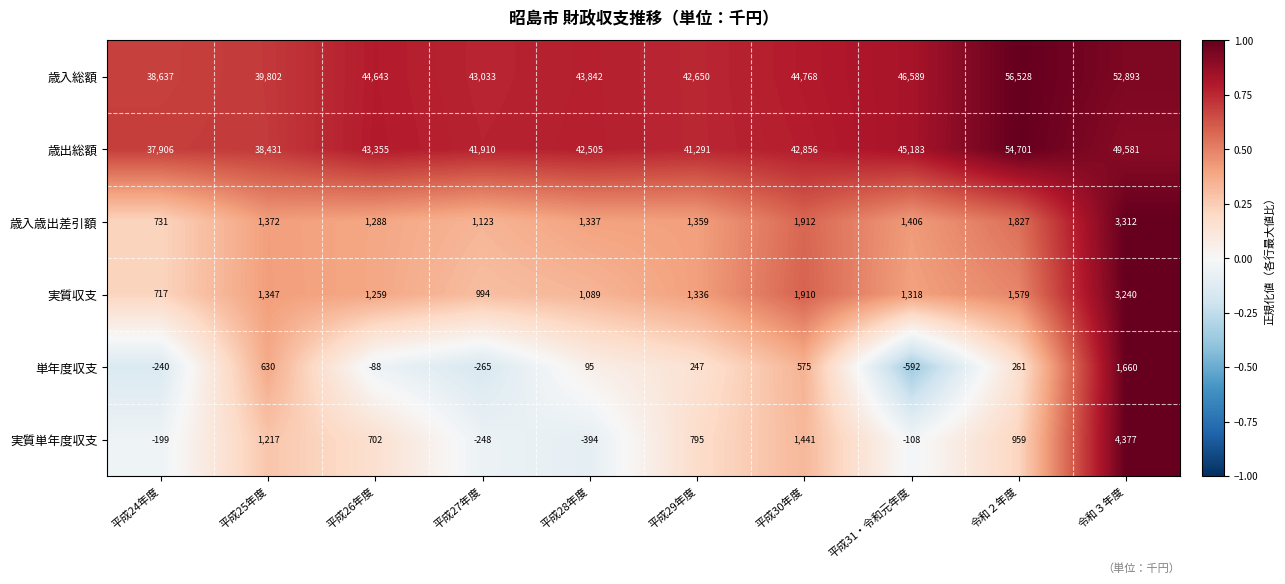

What is the lowest value of the 単年度収支 series?

-592